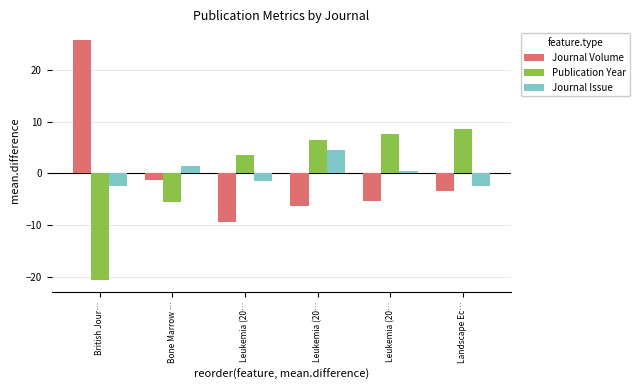

Count the number of data series in this chart.

3